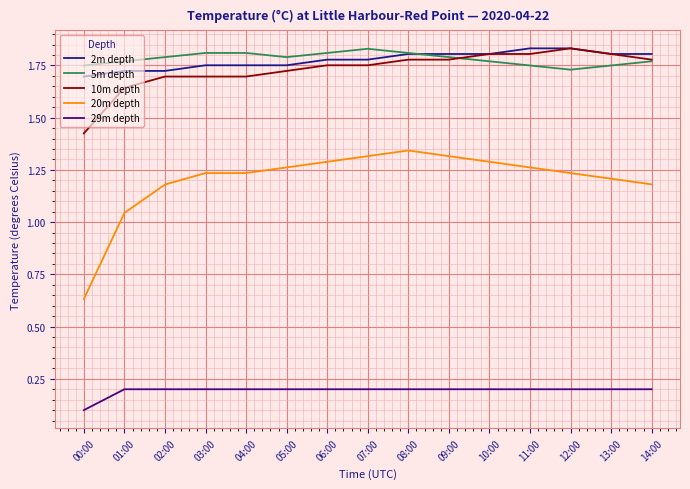

At which label does 20m depth first exceed 1?

01:00